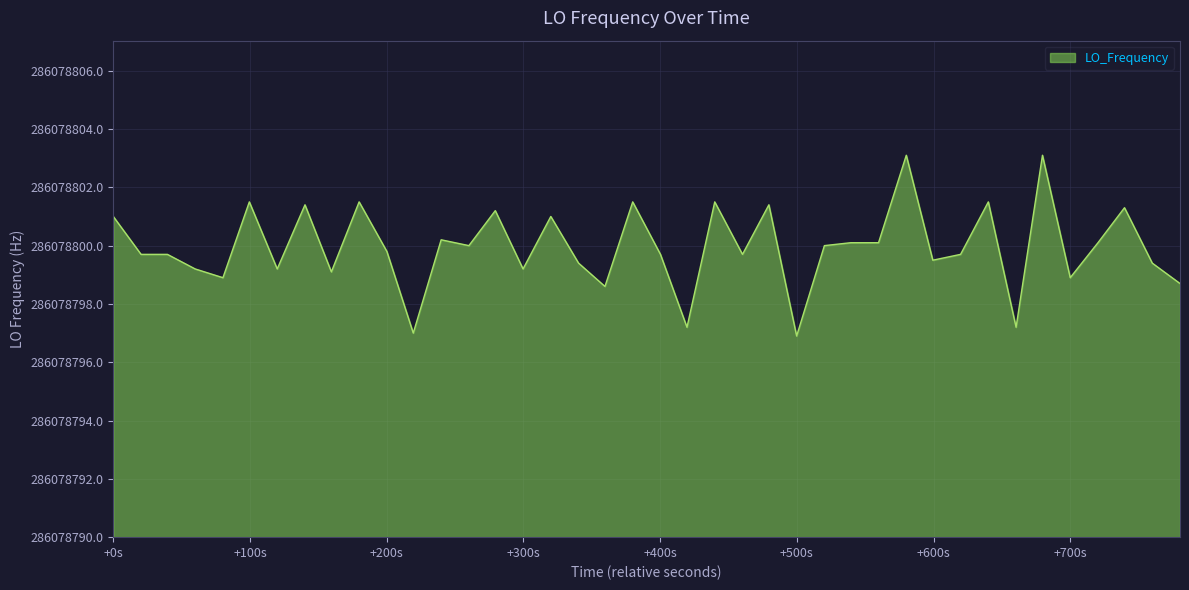

Is this an area chart (filled region under the line)?

Yes